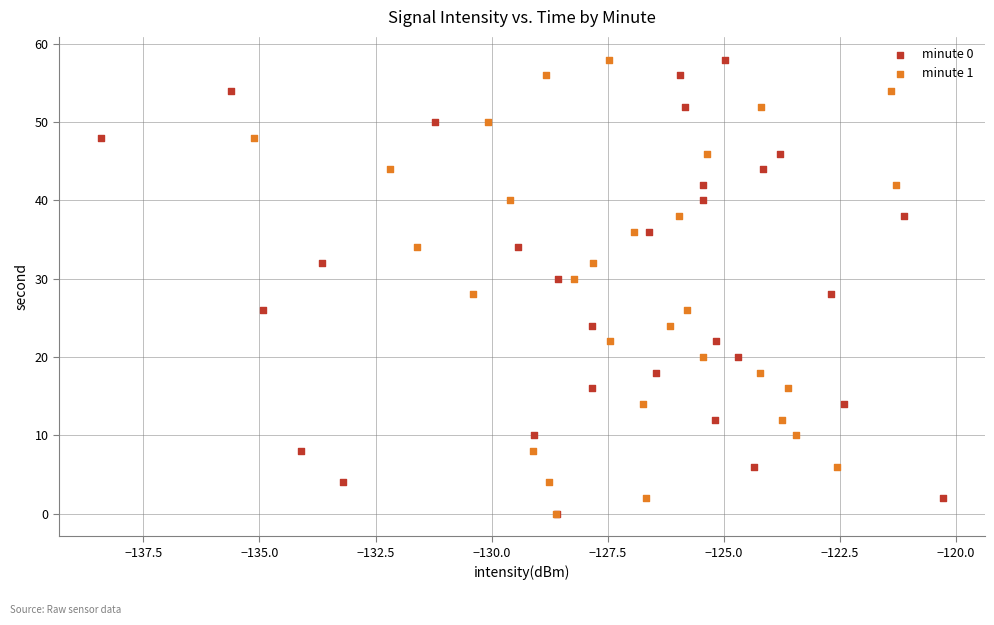

What are all the series names shown in the legend?

minute 0, minute 1